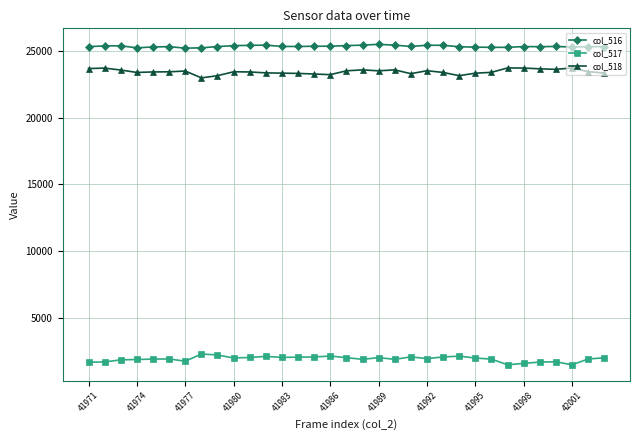

Count the number of categories in the chart.

33